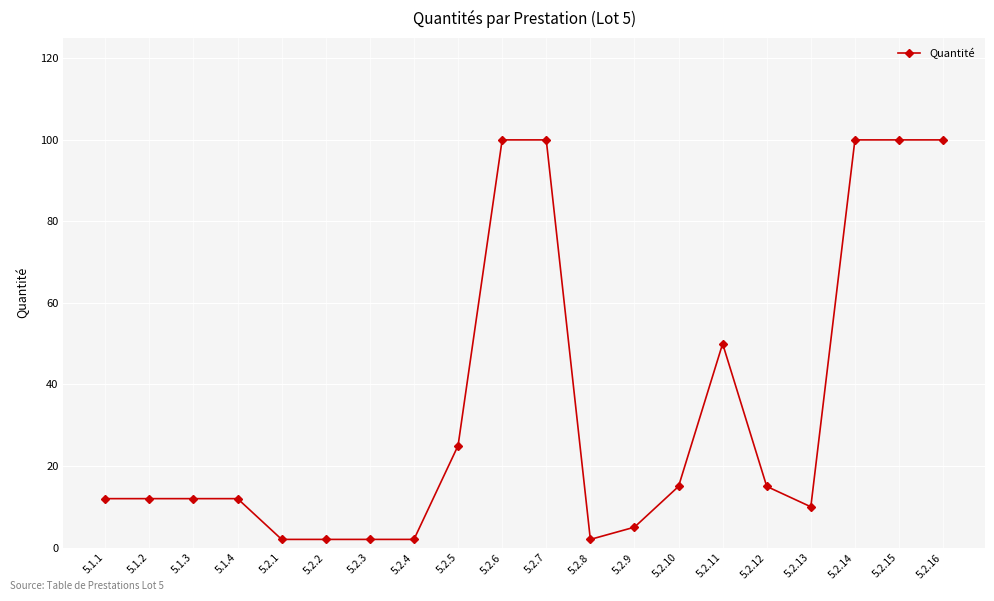

Approximately how many times larger is the value at 5.1.1 compared to 5.2.9?

2.4